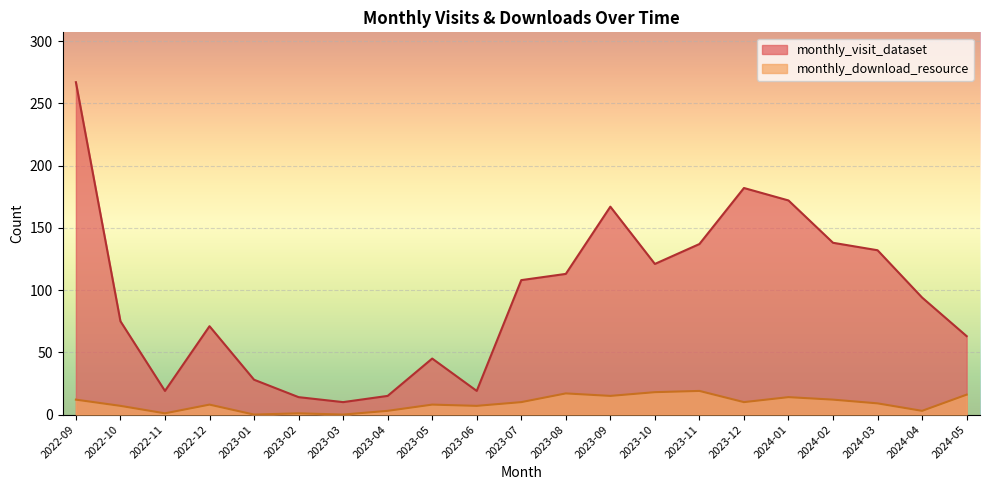

Where is the first local minimum for monthly_visit_dataset?

2022-11